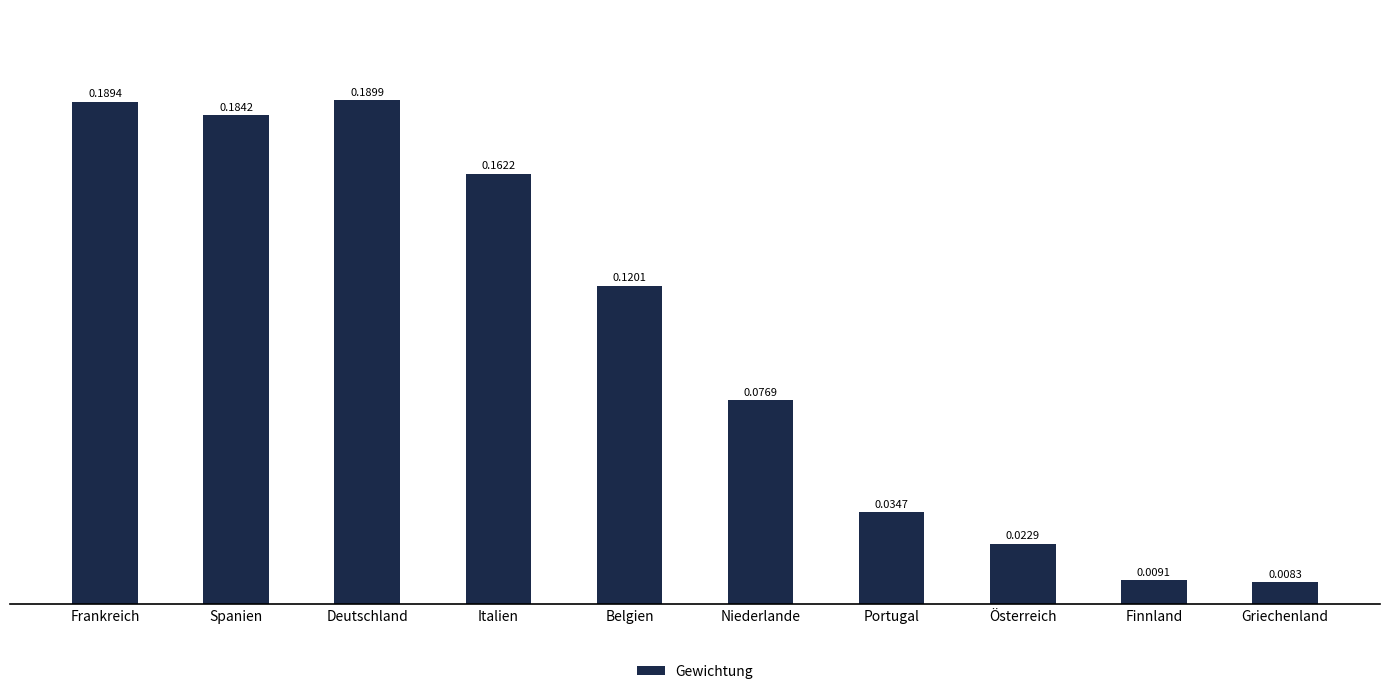

Which label corresponds to the smallest value in the chart?

Griechenland